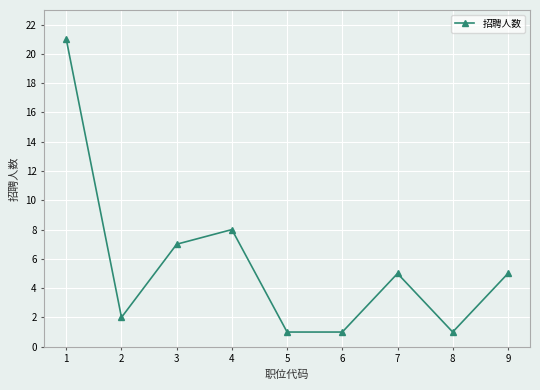

What is the greatest value displayed?

21